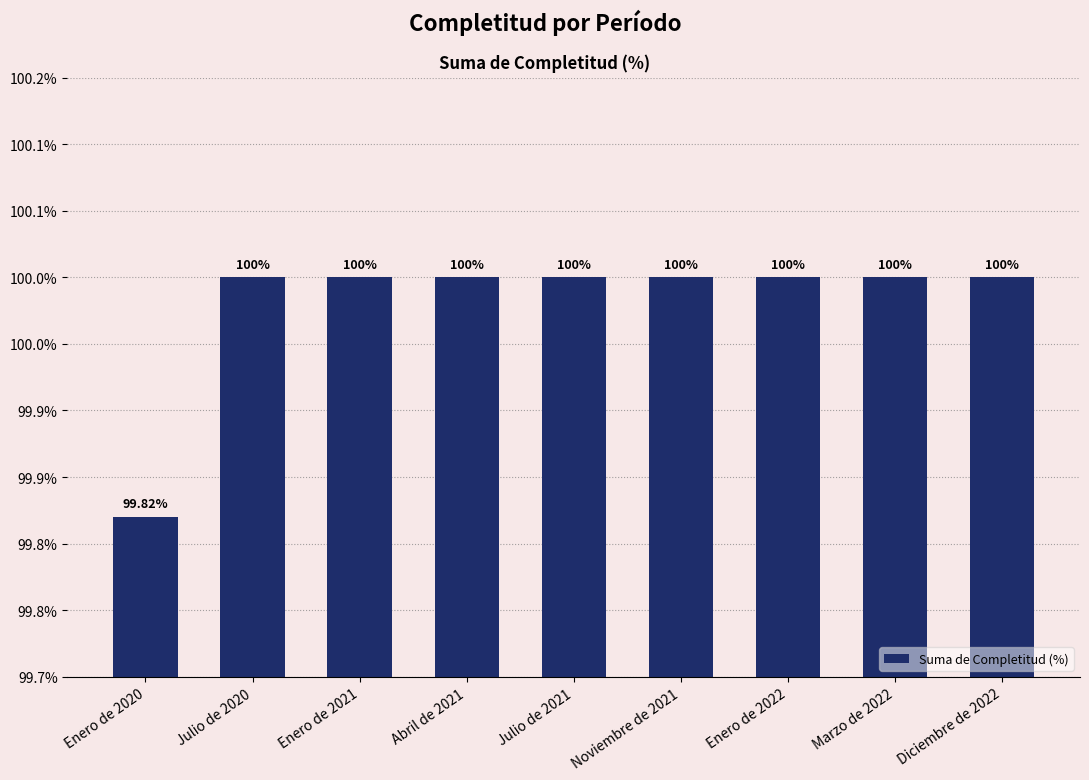

List the labels in order of value, largest first.

Julio de 2020, Enero de 2021, Abril de 2021, Julio de 2021, Noviembre de 2021, Enero de 2022, Marzo de 2022, Diciembre de 2022, Enero de 2020